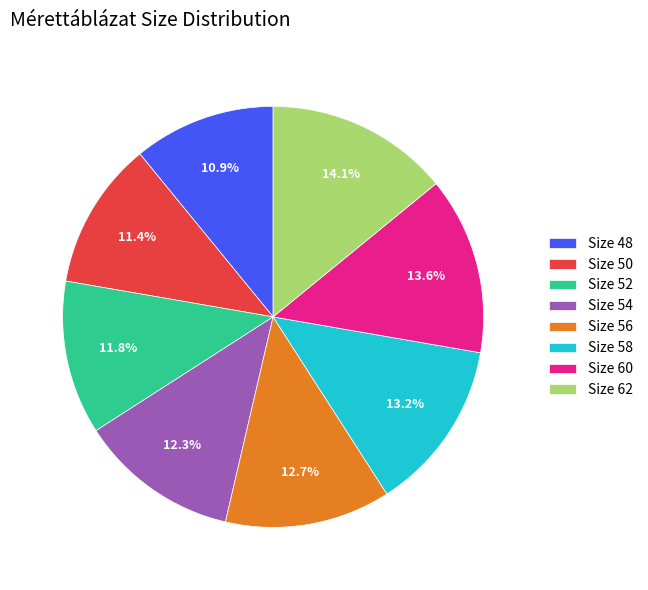

How many slices are in this pie chart?

8